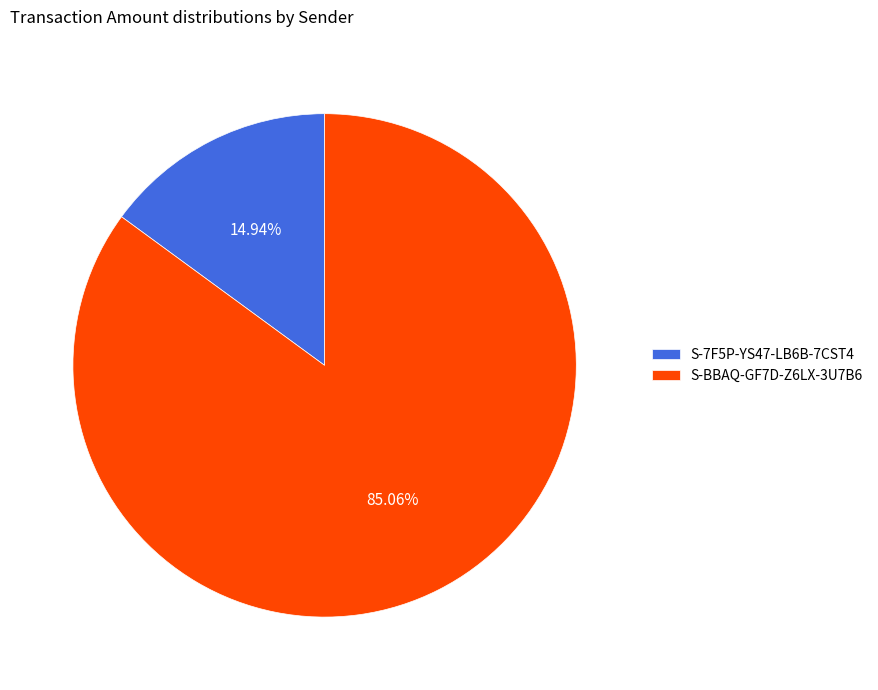

How many segments does this pie chart have?

2